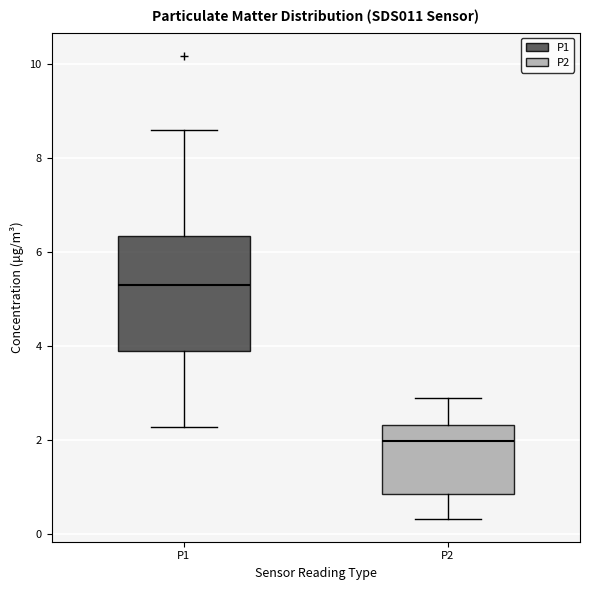

Reading left to right, transcribe this box plot: for each box, give where its median line is, the range the box spans, and where its two whiskers end, as read against the y-axis. The values are not printed on the chart, so give them approximately, as read against the axis.

P1: median 5.2, box 3.8 to 6.4, whiskers 2.2 to 8.6
P2: median 2.0, box 0.8 to 2.4, whiskers 0.4 to 2.8